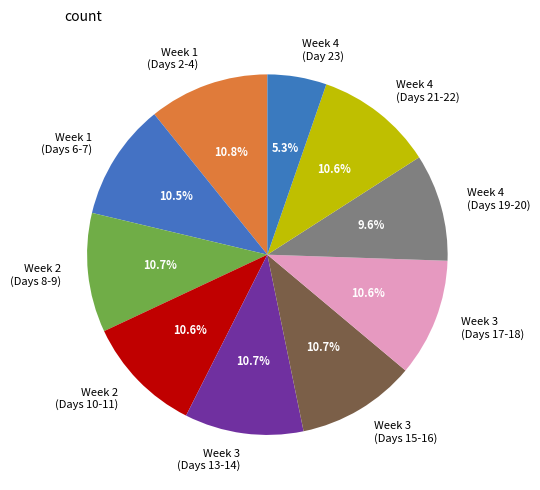

How many segments does this pie chart have?

10